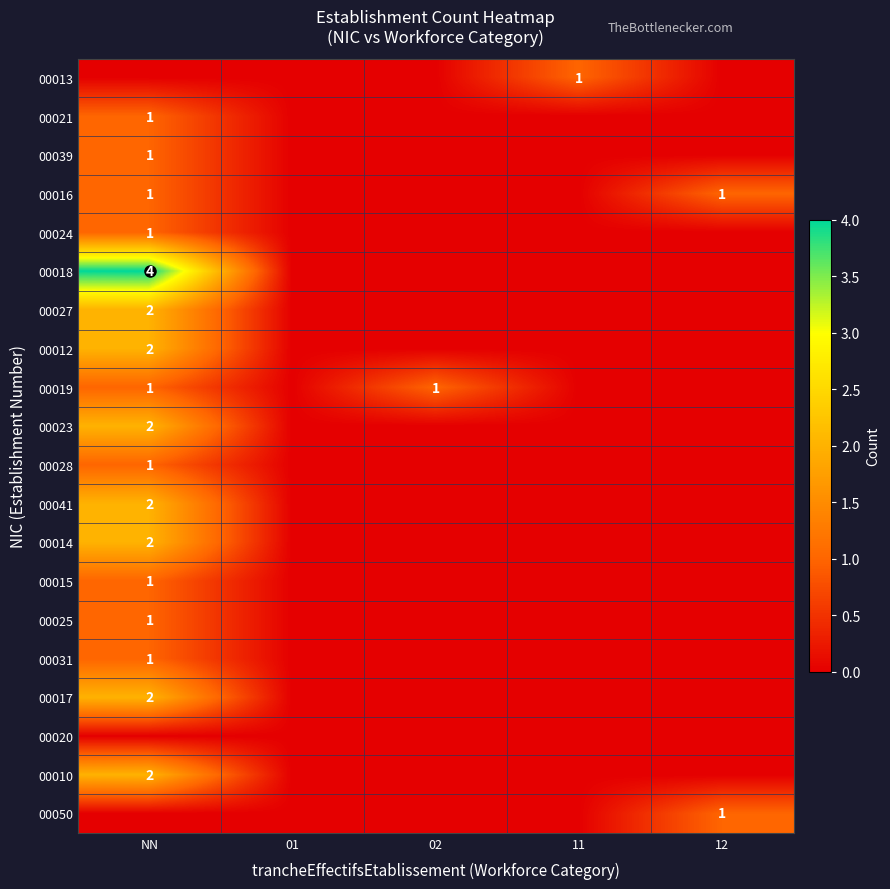

At which category is the sum across all series the highest?

NN